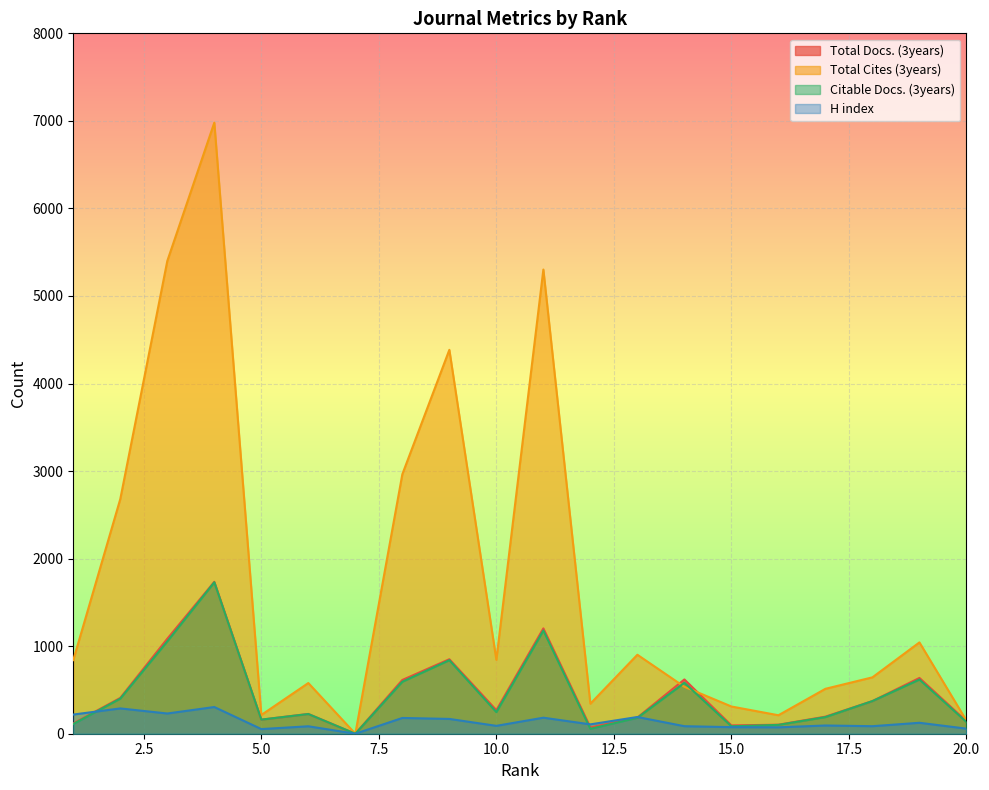

Between 4 and 6, which series saw the biggest shift?

Total Cites (3years)